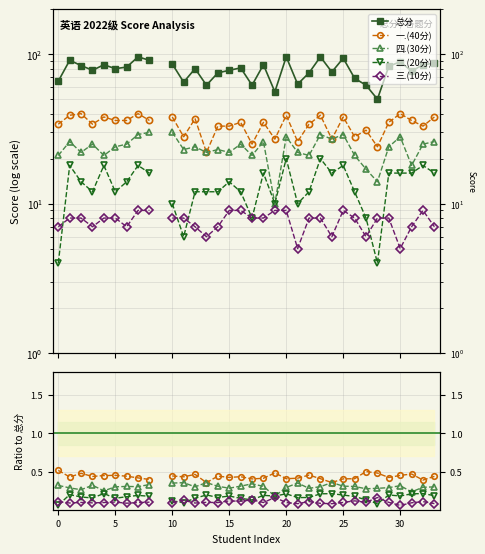

The value of 三.(10分) at 23 is 0.1. True or false?

False